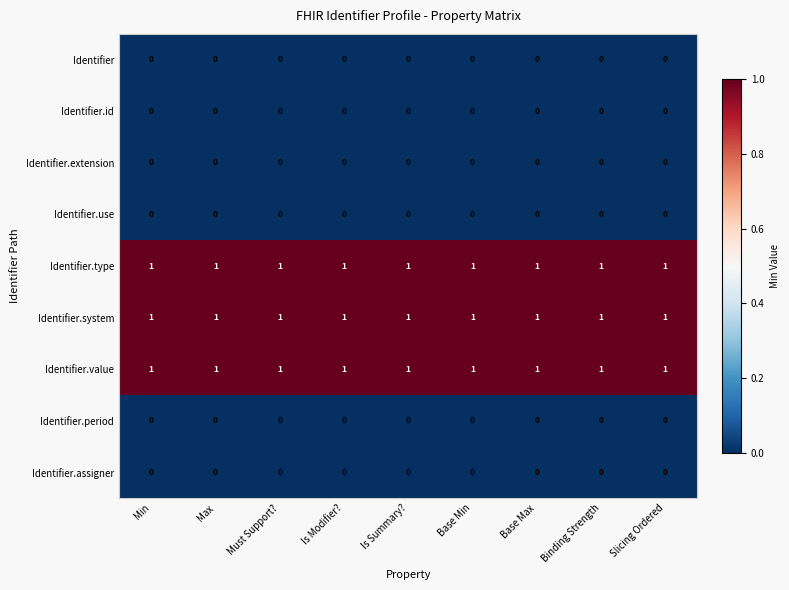

What is the total value across all series at Must Support??

3